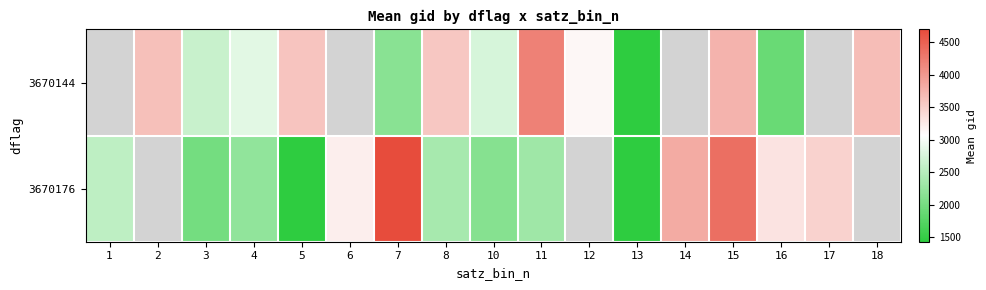

Rank the series by their average value, from lowest to highest.

3670144, 3670176